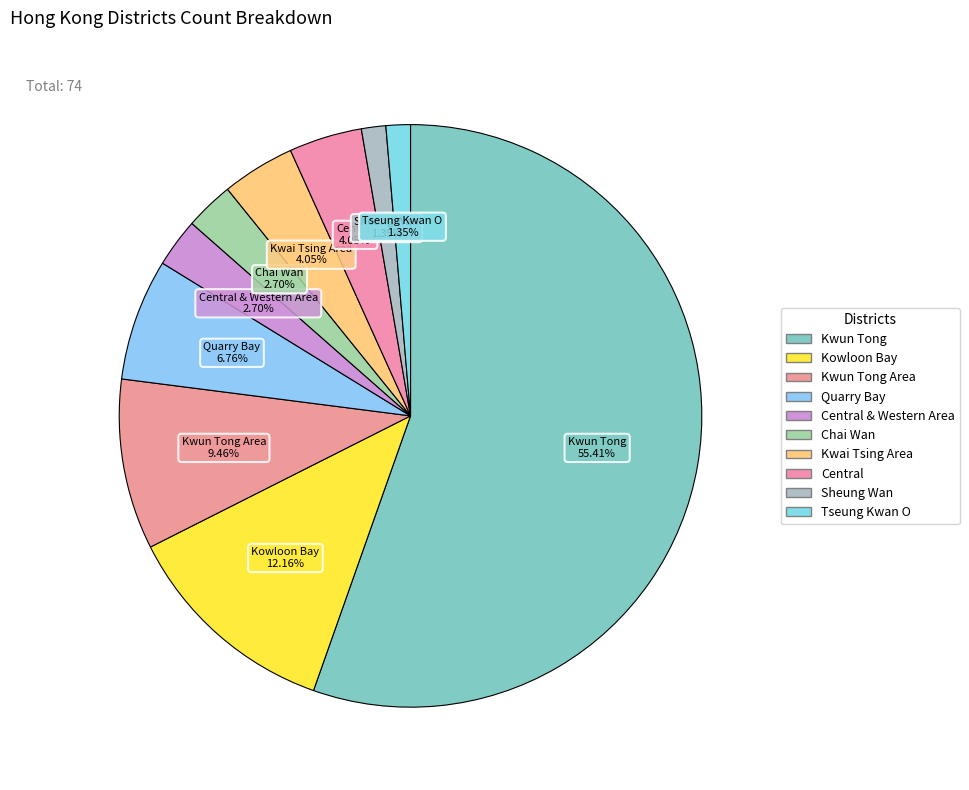

Which category has the smallest portion of the pie?

Sheung Wan